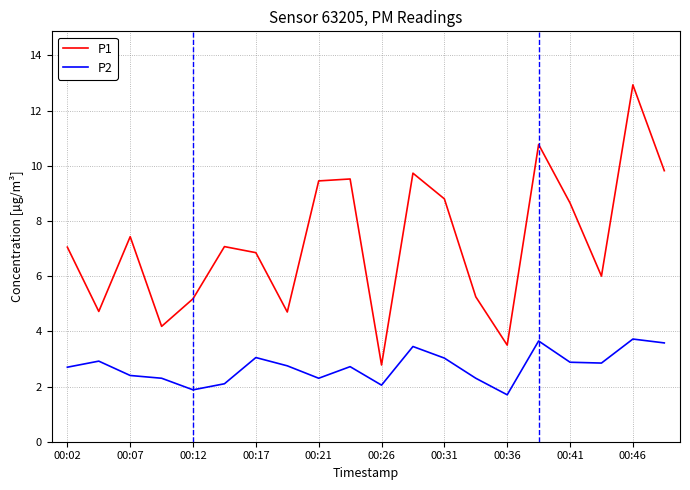

What is the highest value of the P2 series?

3.7